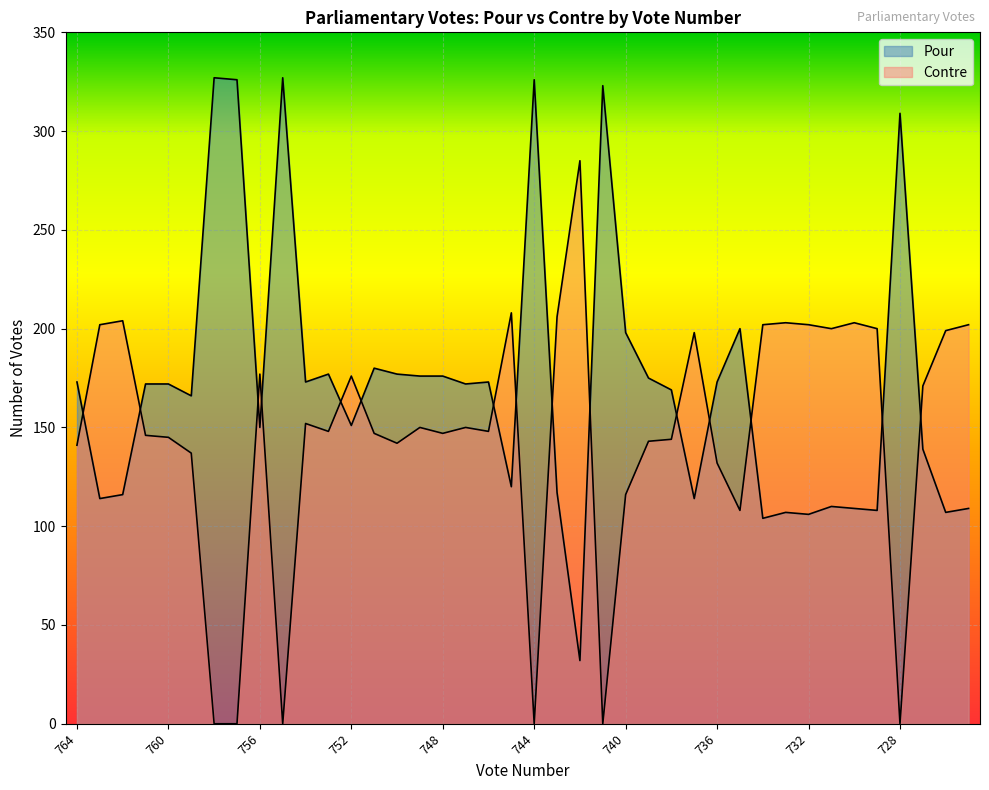

How many intersections are there between Contre and Pour?

15